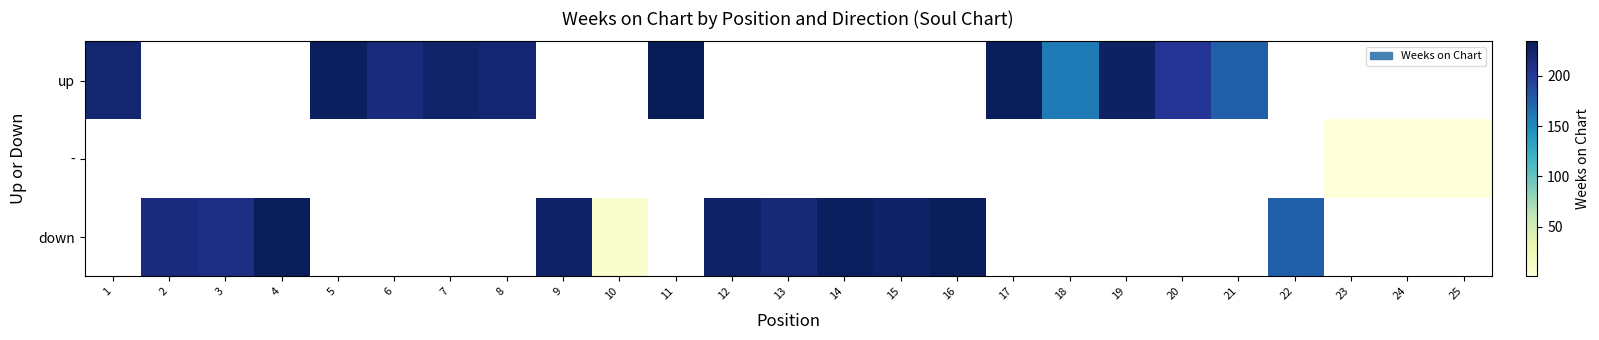

Is the value of down at 19 greater than the value of - at 13?

No